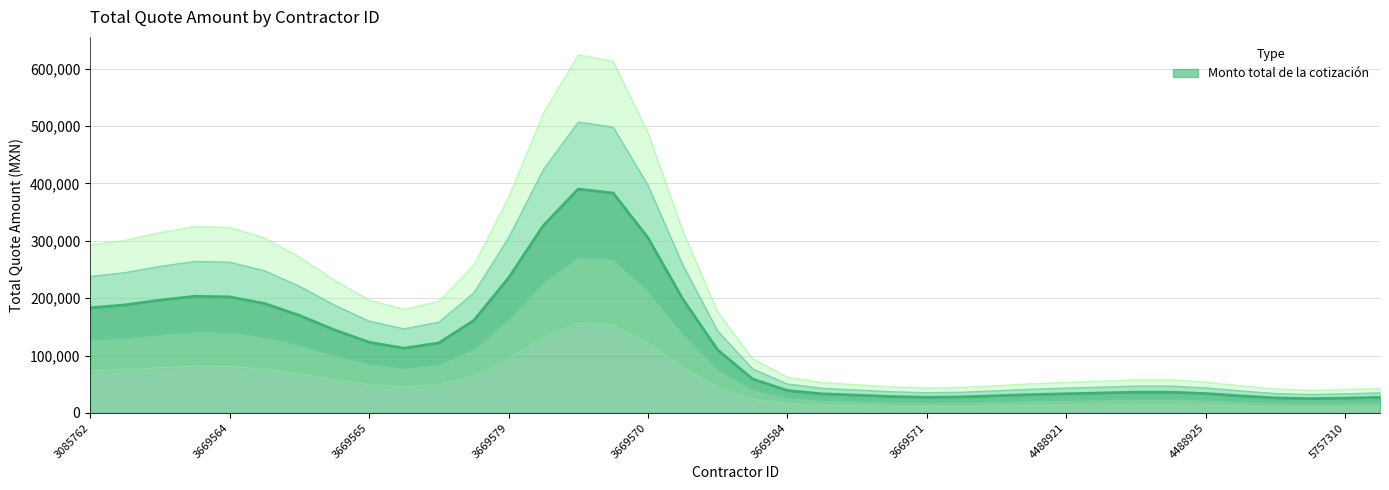

The value at 3669561 is 27543.8. True or false?

False